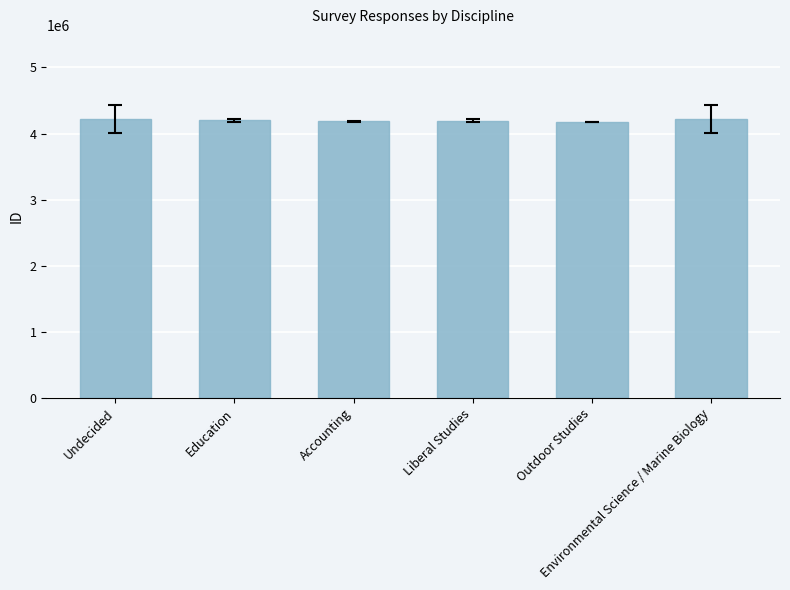

What is the minimum value shown in the chart?

4171152.0